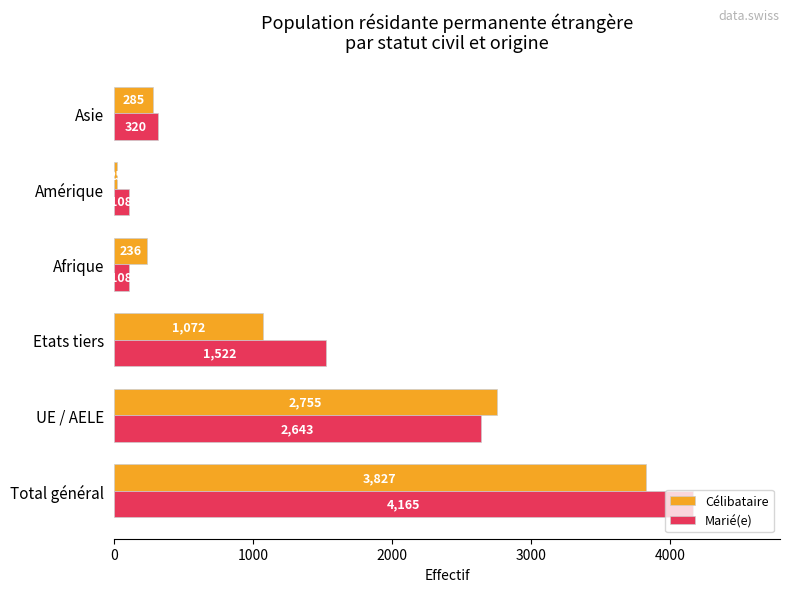

What is the sum of all Célibataire values?

8200